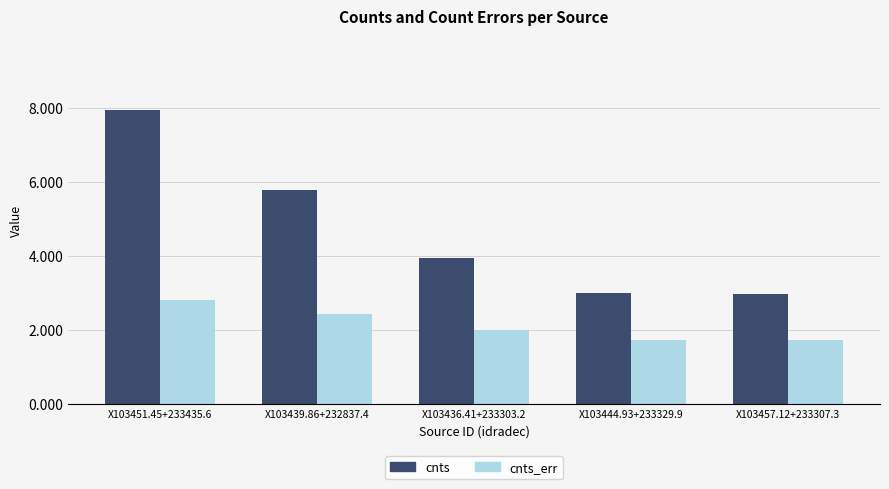

The value of cnts at X103439.86+232837.4 is 9.8. True or false?

False